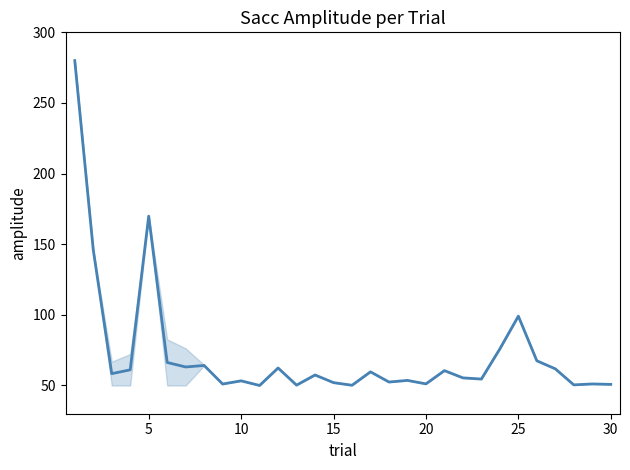

What is the difference between the maximum and minimum values?

230.0